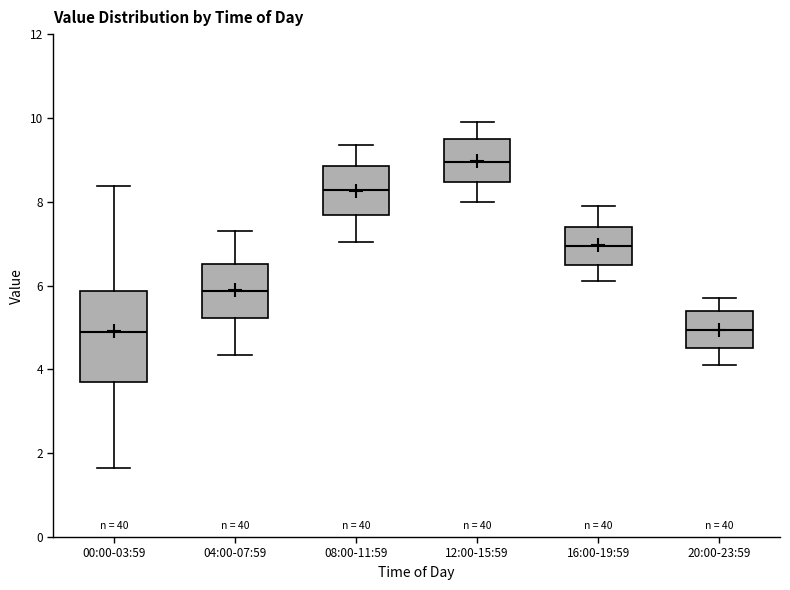

Comparing the boxes themselves (not the whiskers), which one is the tallest?

00:00-03:59